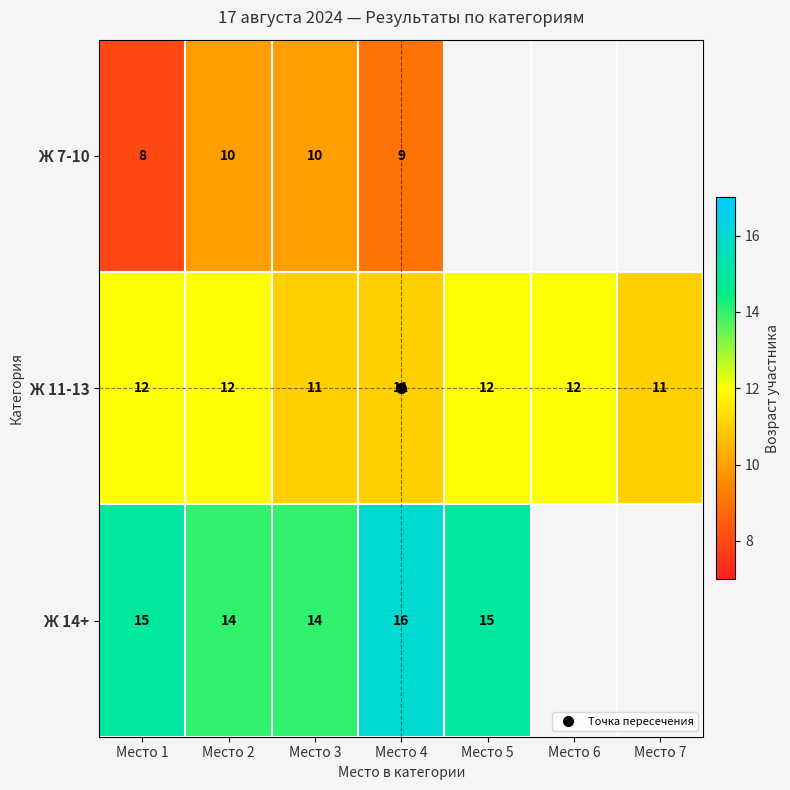

What is the difference between the highest and lowest values at Место 1?

7.0